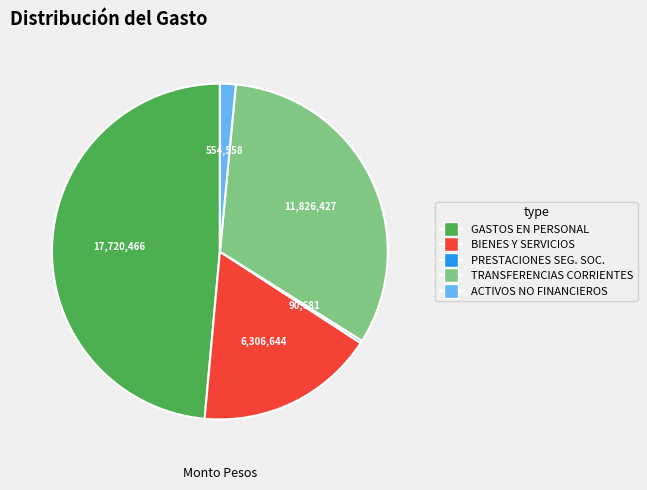

Is there a majority slice in this chart?

No